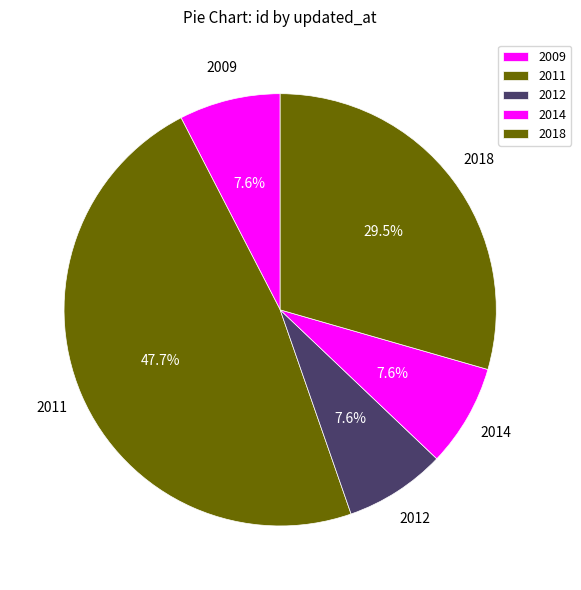

How many slices are in this pie chart?

5